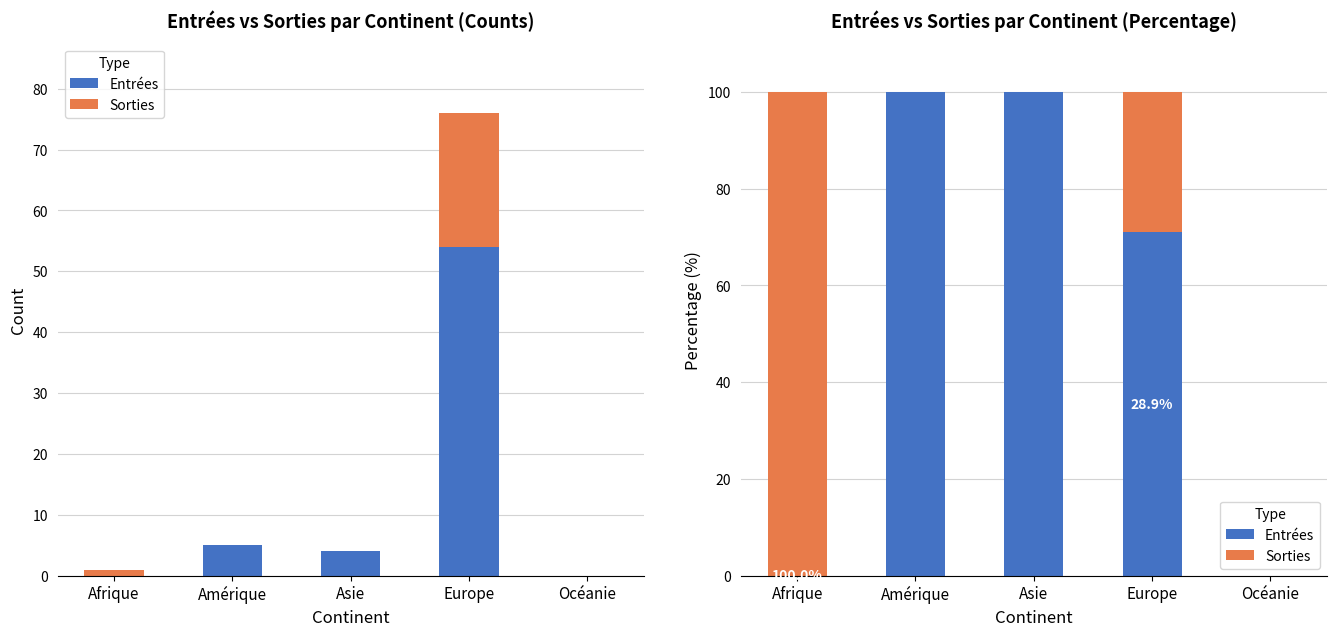

What is the sum of the Sorties values at Asie and Afrique?

100.0